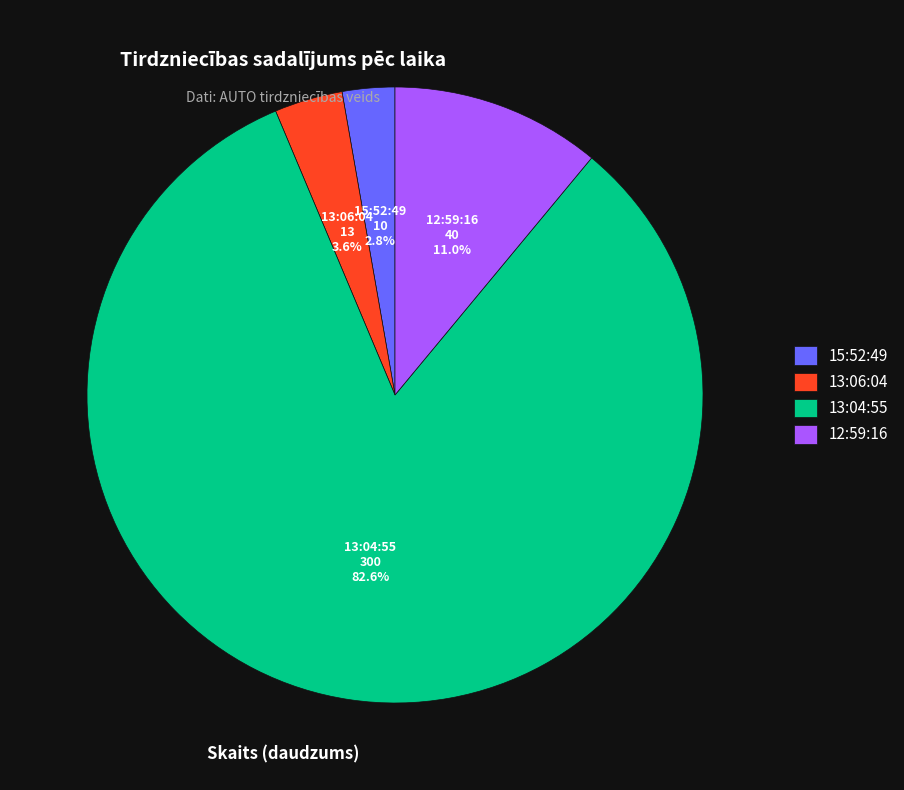

Which slice is the largest?

13:04:55